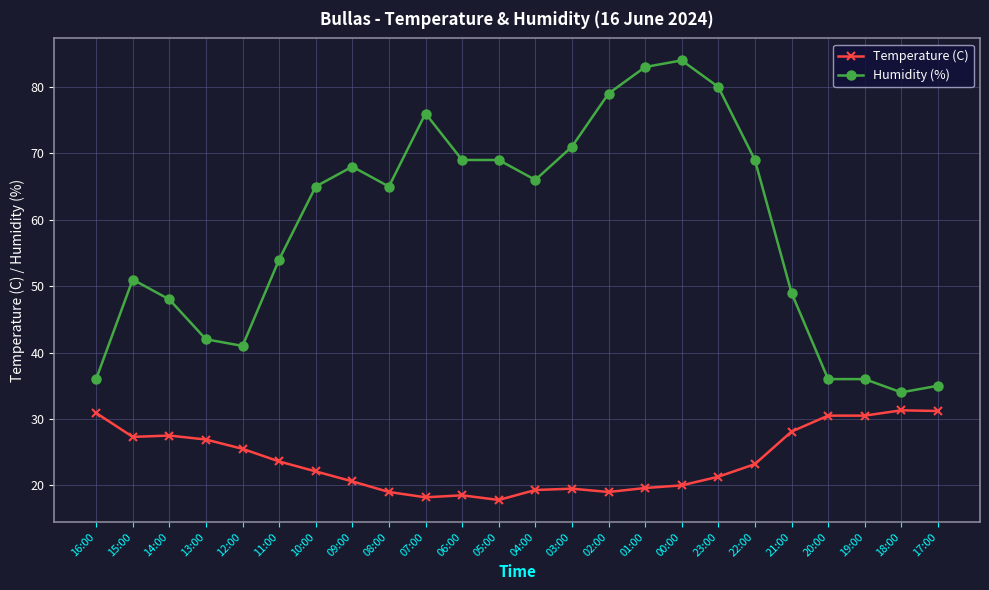

At 18:00, list the series in order from smallest to largest.

Temperature (C), Humidity (%)